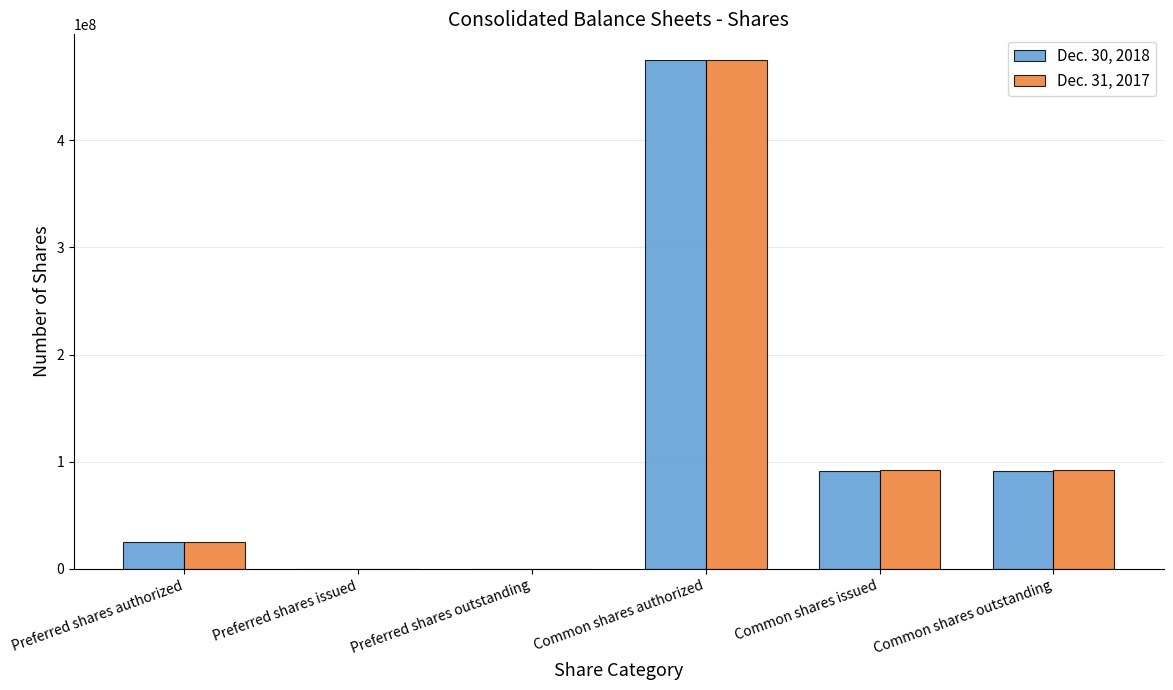

Which label corresponds to the largest value in the chart?

Common shares authorized